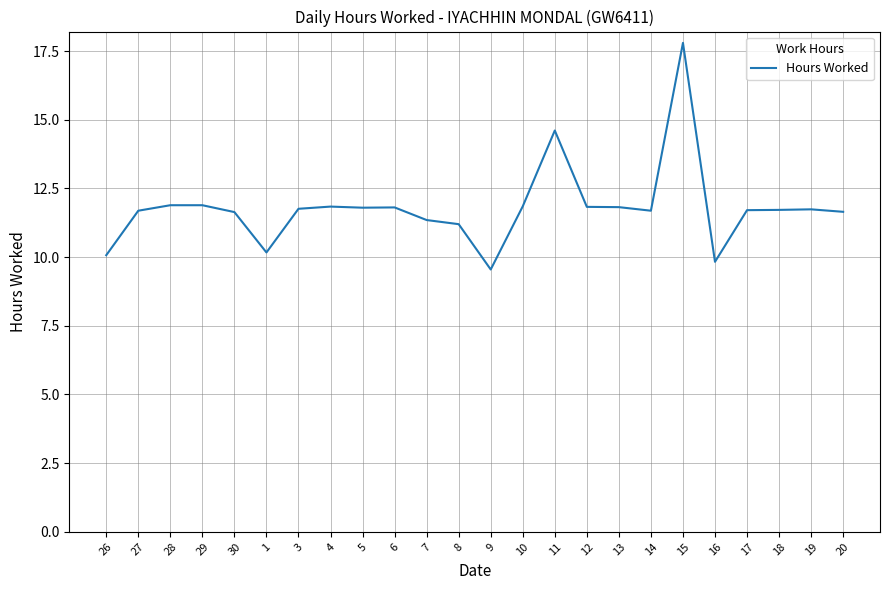

Which category has the lowest value across all series?

9